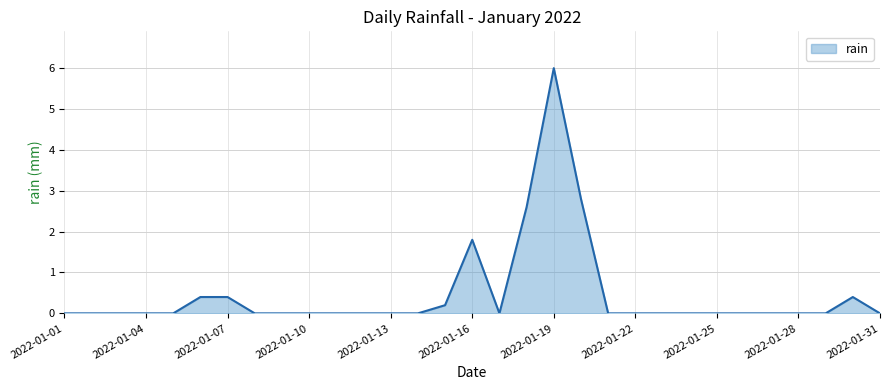

What is the greatest value displayed?

6.0